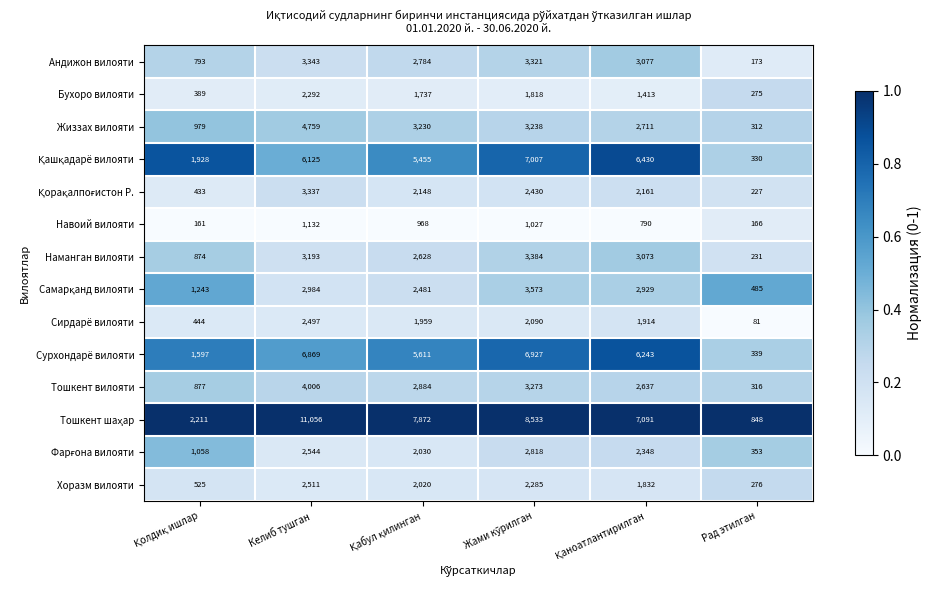

What is the sum of all Жиззах вилояти values?

15229